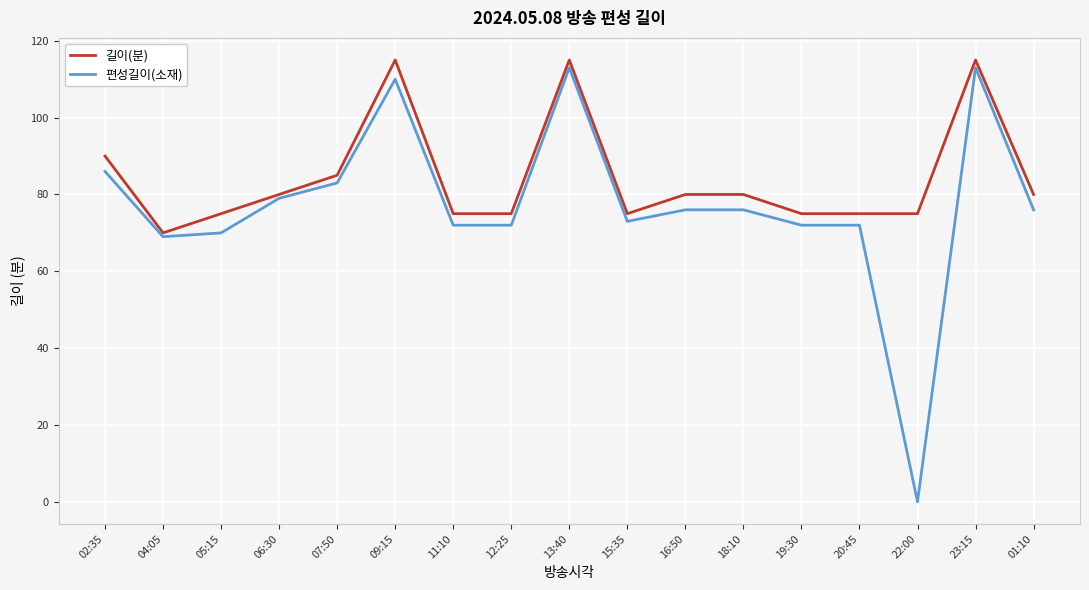

Reading left to right, extract all data points from this chart.

길이(분): 02:35=90	04:05=70	05:15=75	06:30=80	07:50=85	09:15=115	11:10=75	12:25=75	13:40=115	15:35=75	16:50=80	18:10=80	19:30=75	20:45=75	22:00=75	23:15=115	01:10=80
편성길이(소재): 02:35=86	04:05=69	05:15=70	06:30=79	07:50=83	09:15=110	11:10=72	12:25=72	13:40=113	15:35=73	16:50=76	18:10=76	19:30=72	20:45=72	22:00=0	23:15=113	01:10=76